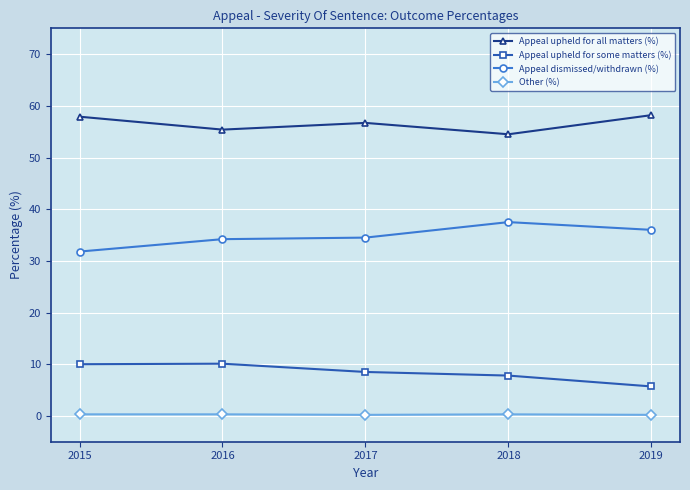

At which category does Appeal upheld for some matters (%) reach its first local peak?

2016